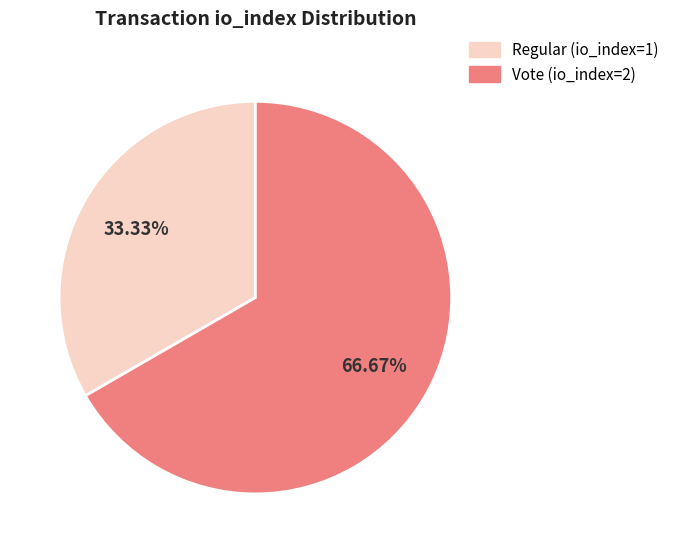

Which slice is the largest?

Vote (io_index=2)